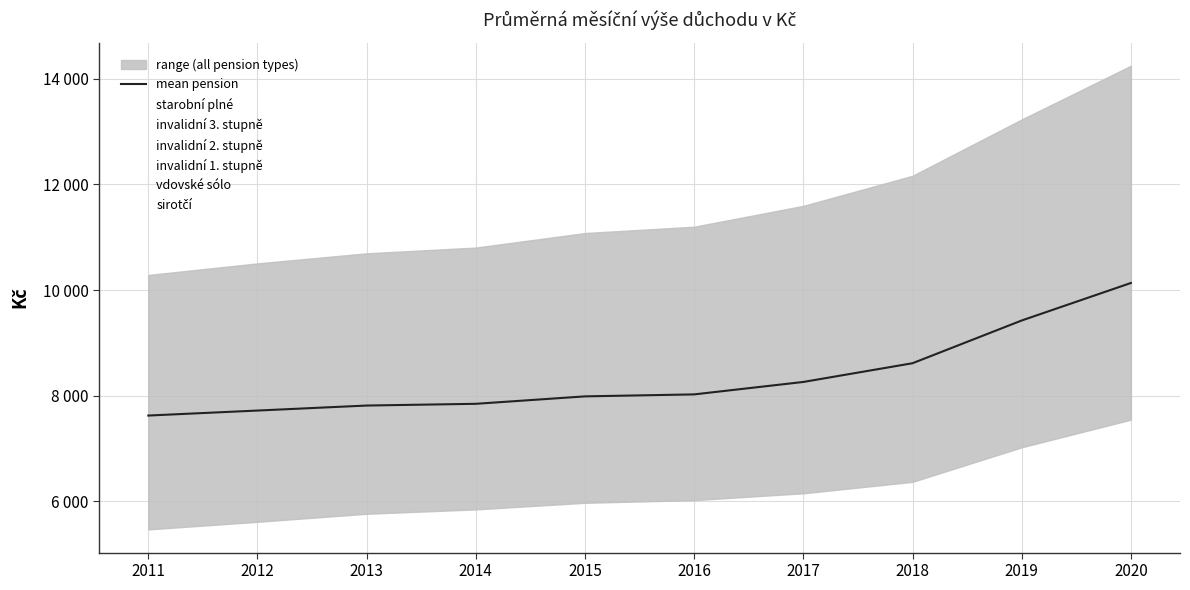

What is the difference between the maximum and minimum values in the starobní plné series?

3963